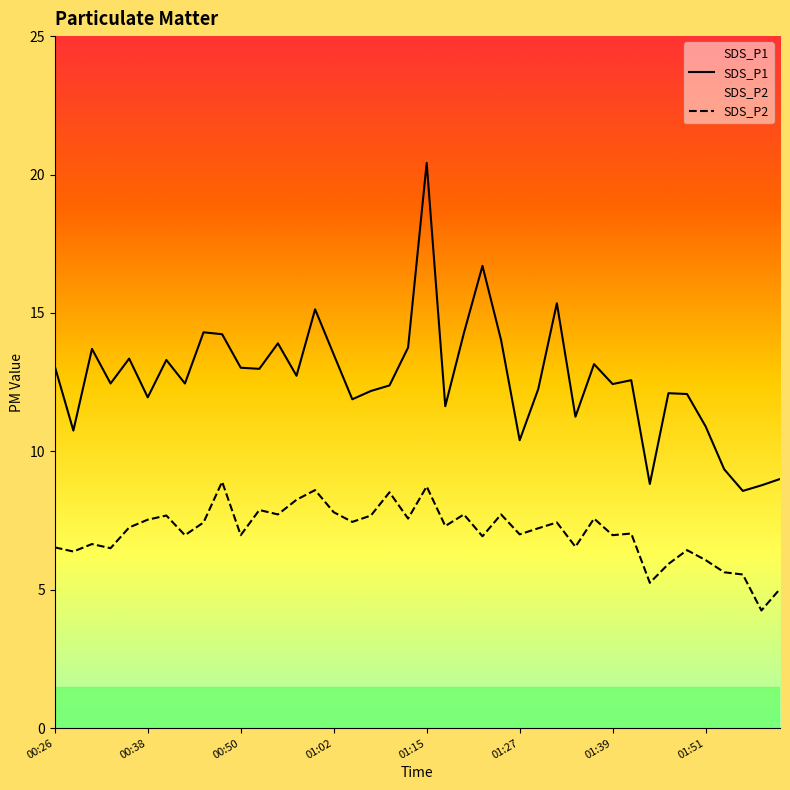

List the series in order of their overall mean, lowest first.

SDS_P2, SDS_P1